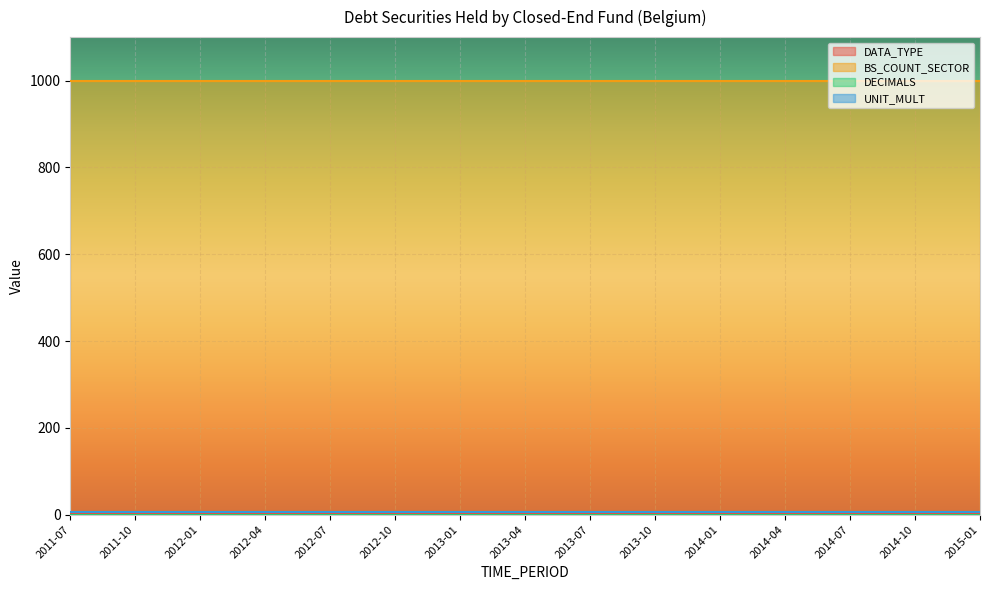

Which series has the largest total across all categories?

BS_COUNT_SECTOR